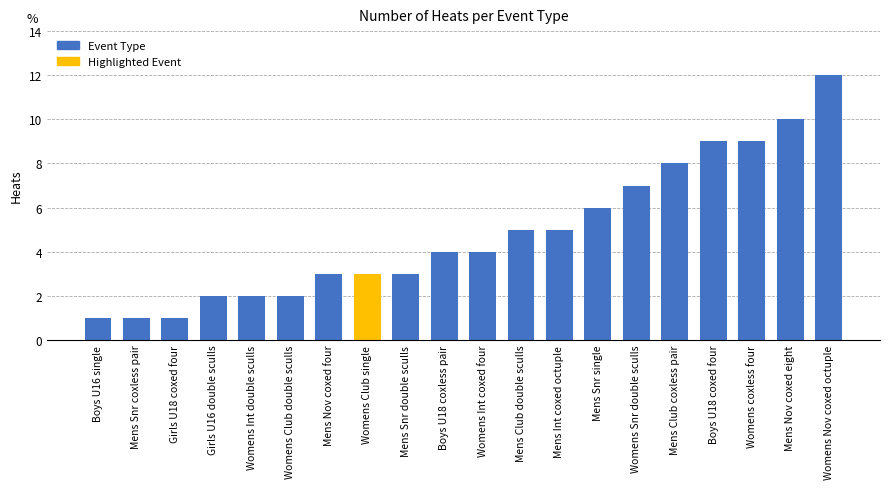

Reading left to right, transcribe all the data shown in this chart.

1	1	1	2	2	2	3	3	3	4	4	5	5	6	7	8	9	9	10	12